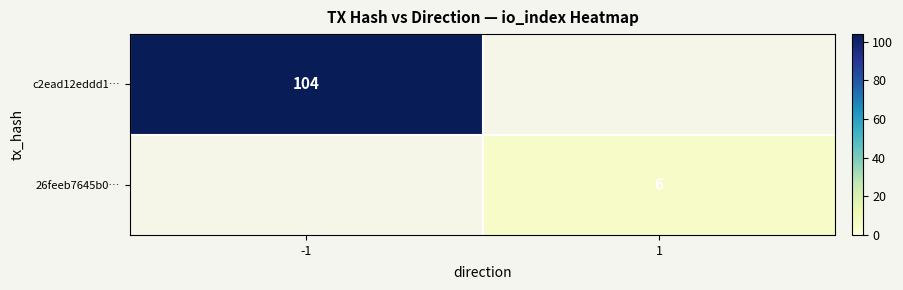

Which category has the lowest value across all series?

1